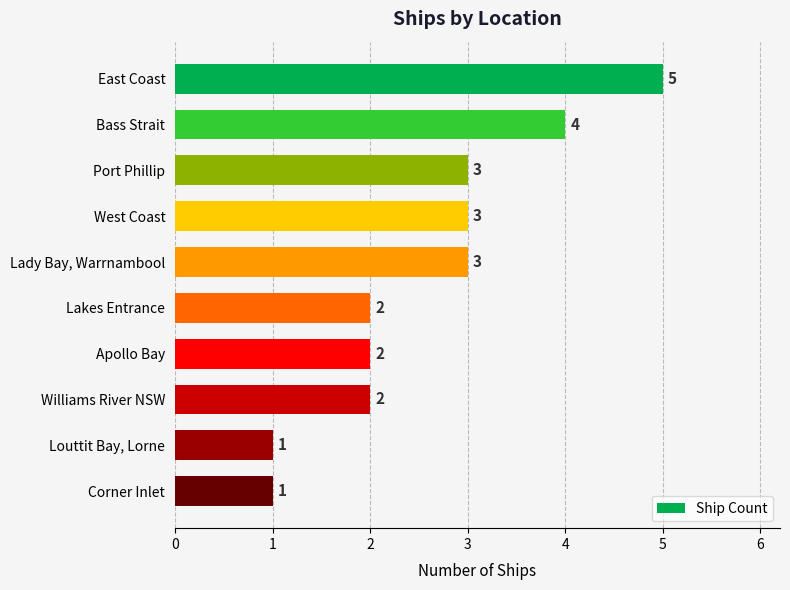

Between Bass Strait and Williams River NSW, which is larger?

Bass Strait